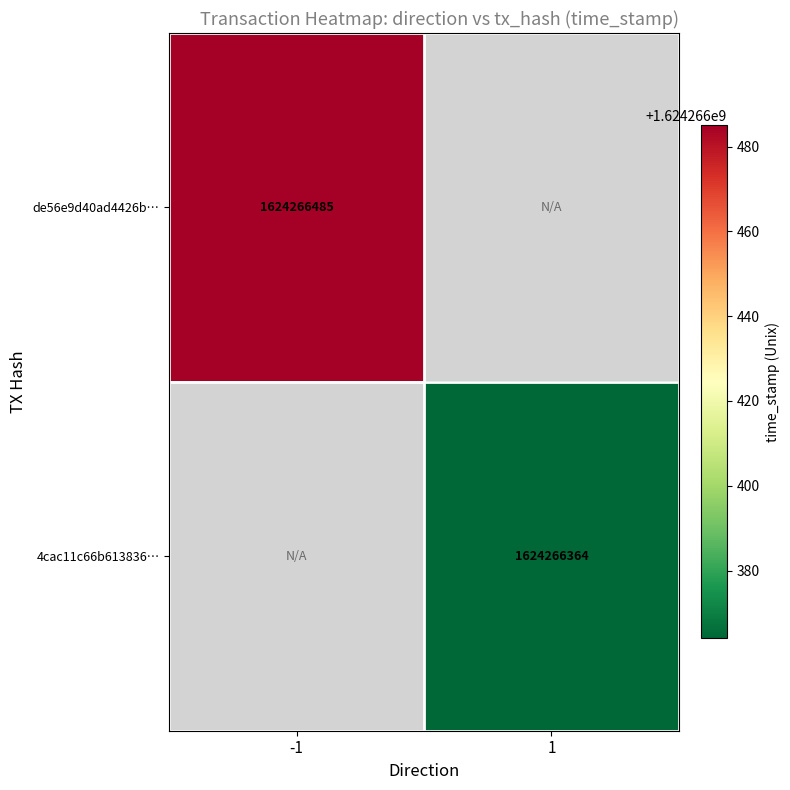

What is the sum of all de56e9d40ad4426bbc16ee00ba2ff6d6f484093 values?

1624266485